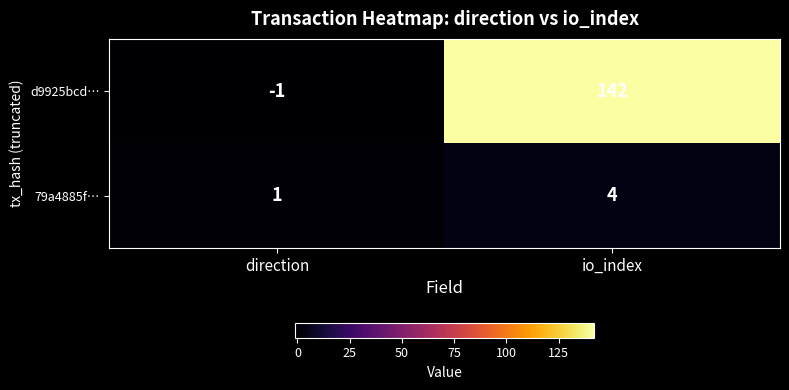

What is the sum of all d9925bcd… values?

141